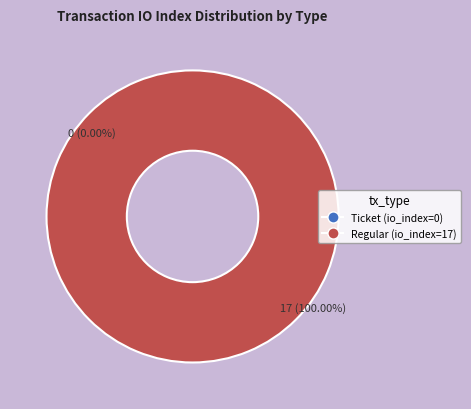

To the nearest percent, what is the combined percentage of Ticket (io_index=0) and Regular (io_index=17)?

100%